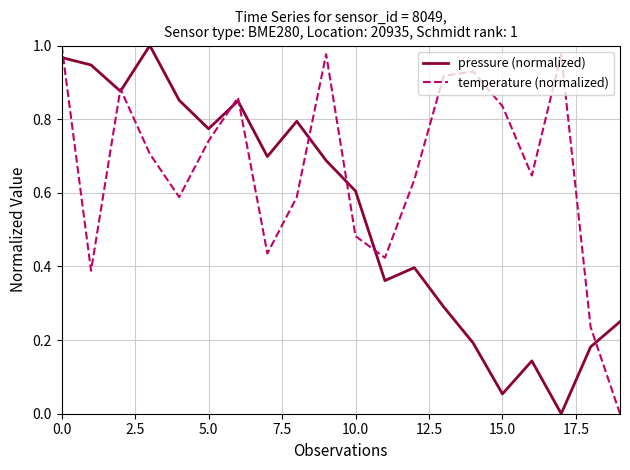

Which series has the largest total across all categories?

temperature (normalized)